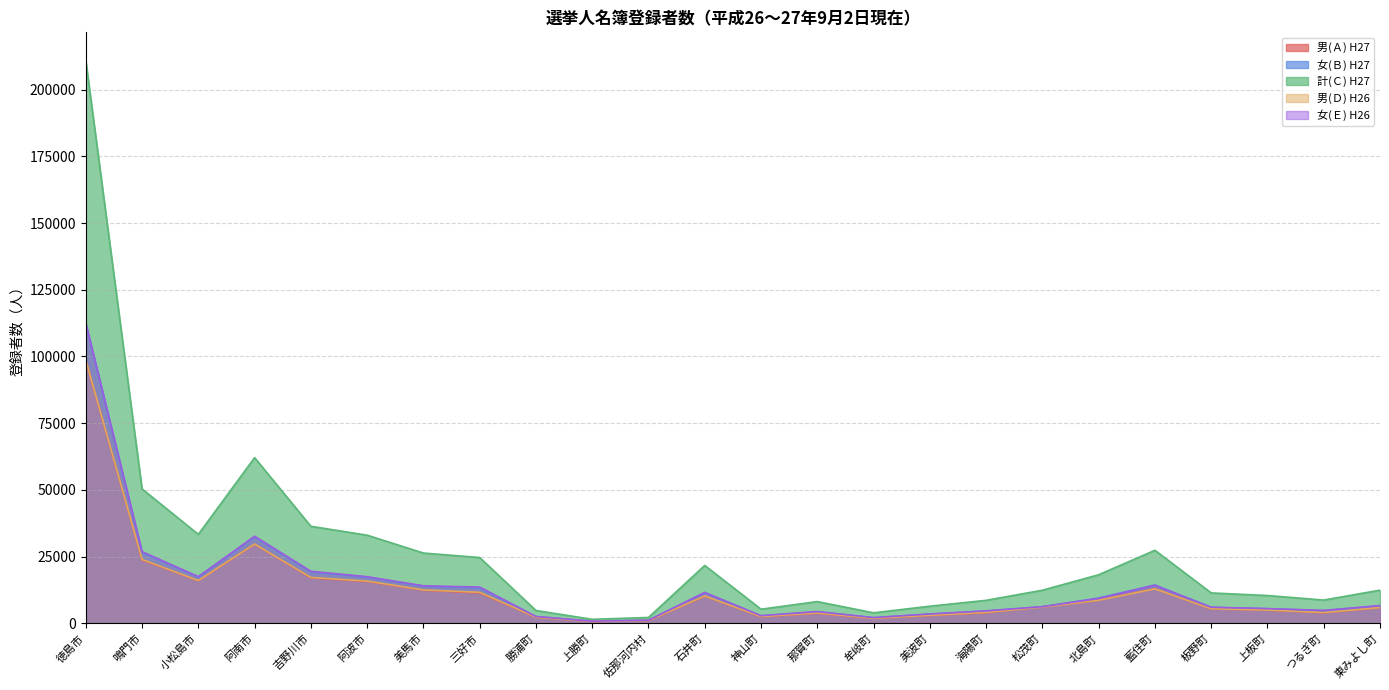

How many categories are shown in the chart?

24